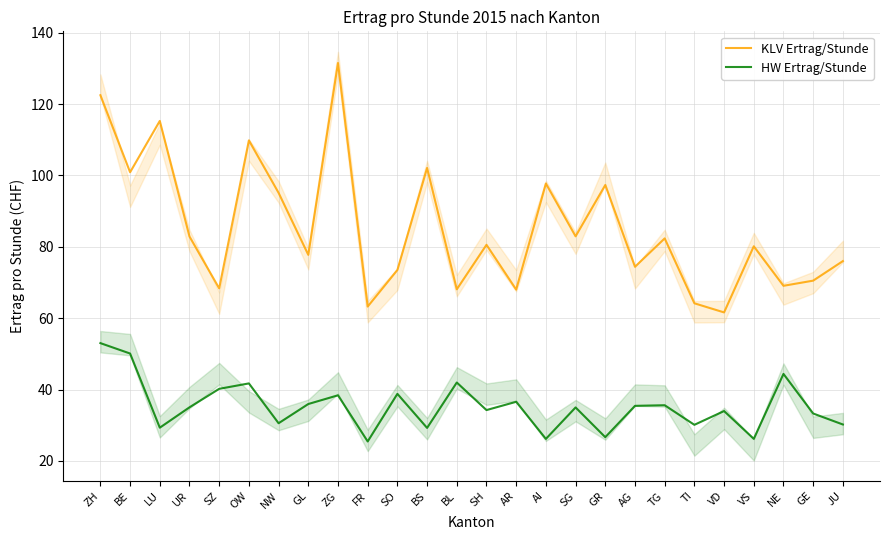

Which category has the lowest value in the HW Ertrag/Stunde series?

FR